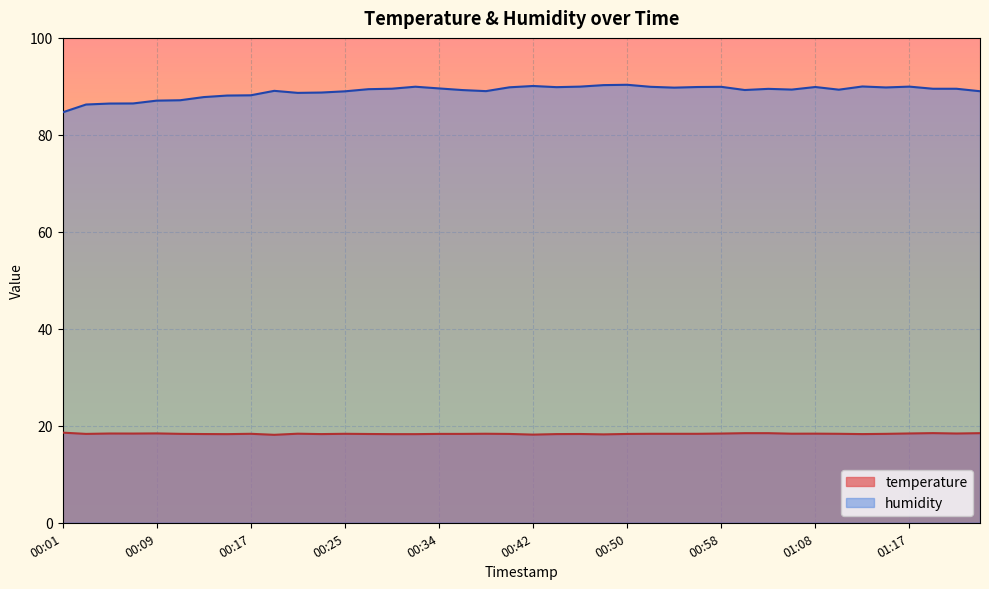

What is the maximum value for humidity?

90.3